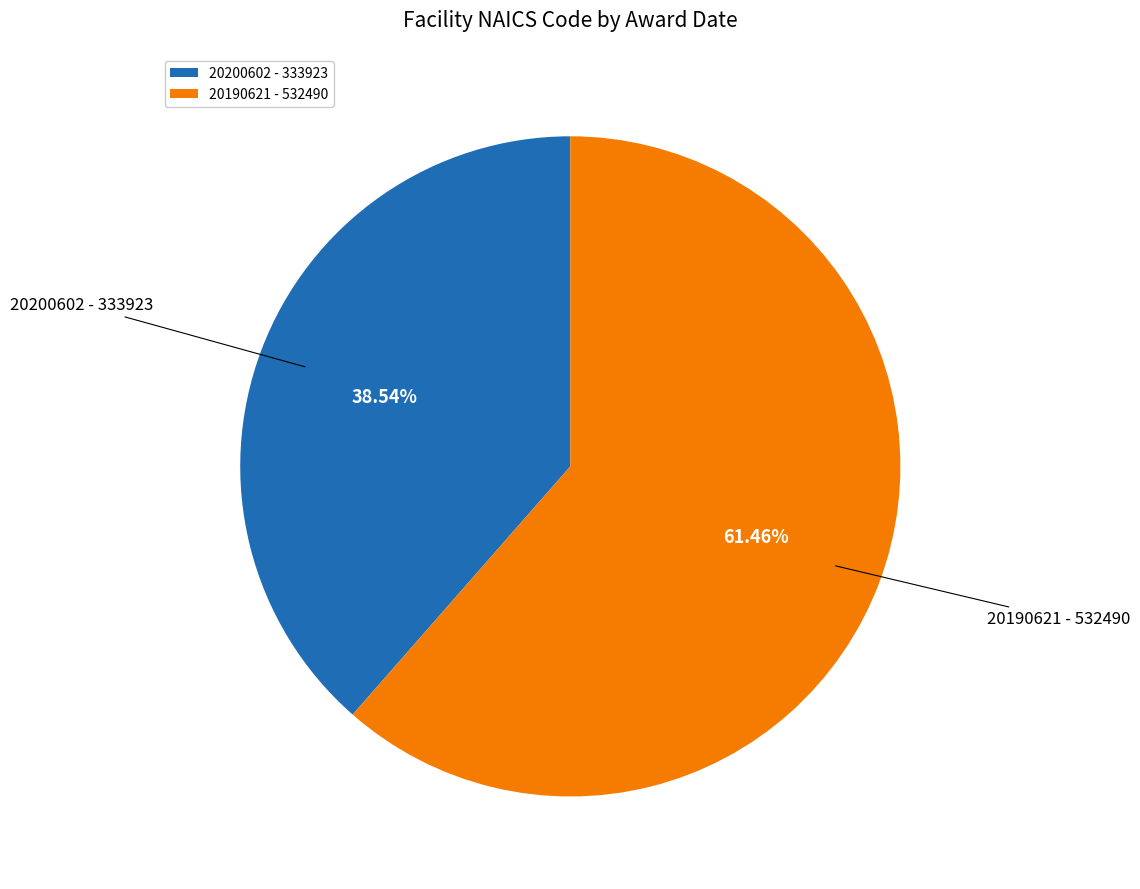

Does 20190621 - 532490 represent more than half of the total?

Yes